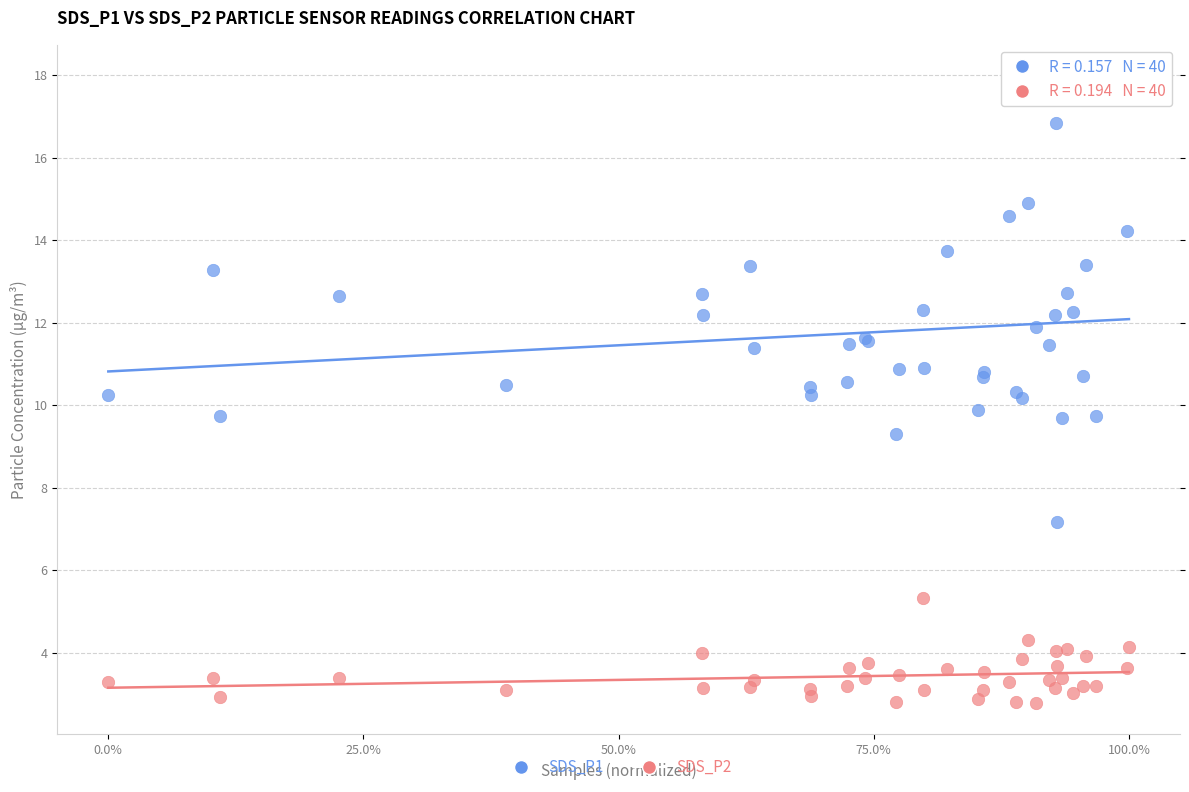

Which series contains the highest Y value?

SDS_P1